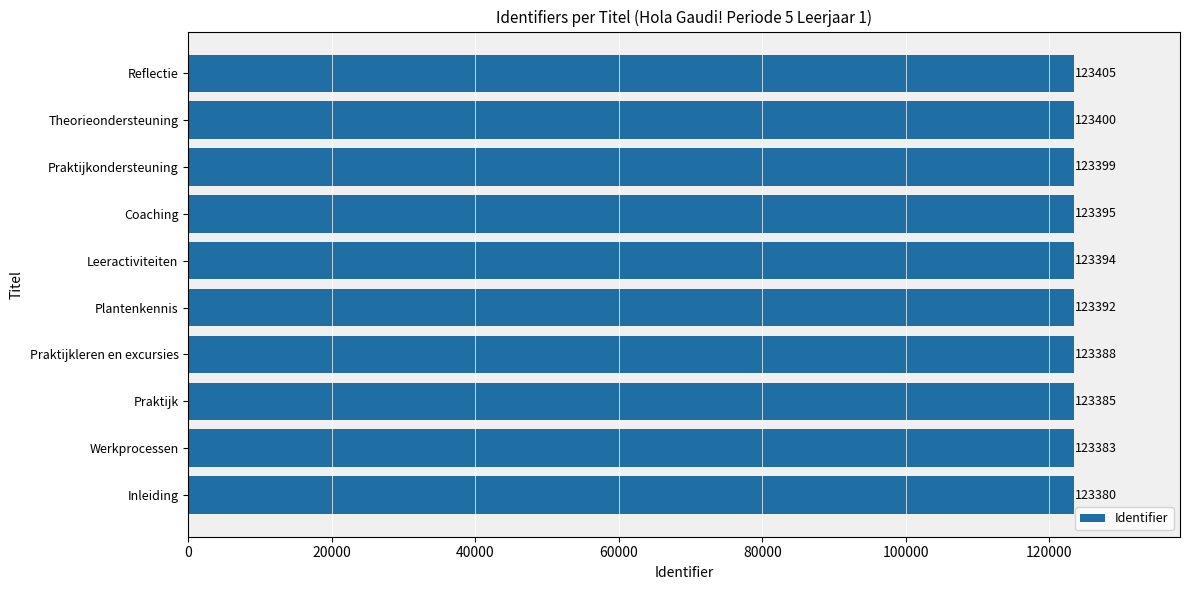

Rank the categories by value from highest to lowest.

Reflectie, Theorieondersteuning, Praktijkondersteuning, Coaching, Leeractiviteiten, Plantenkennis, Praktijkleren en excursies, Praktijk, Werkprocessen, Inleiding